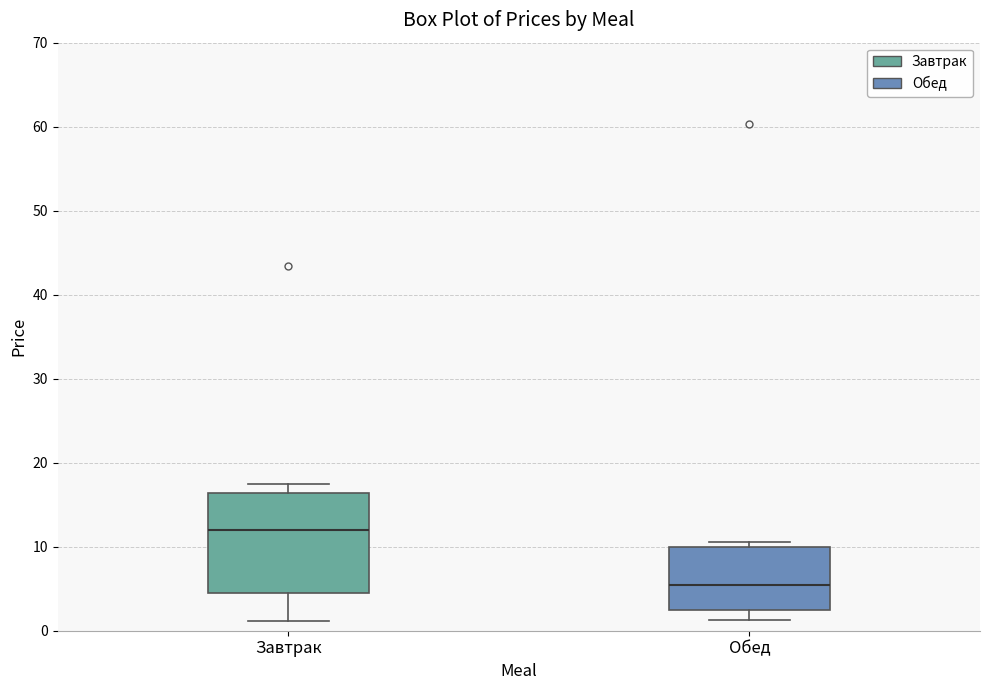

Comparing the boxes themselves (not the whiskers), which one is the tallest?

Завтрак